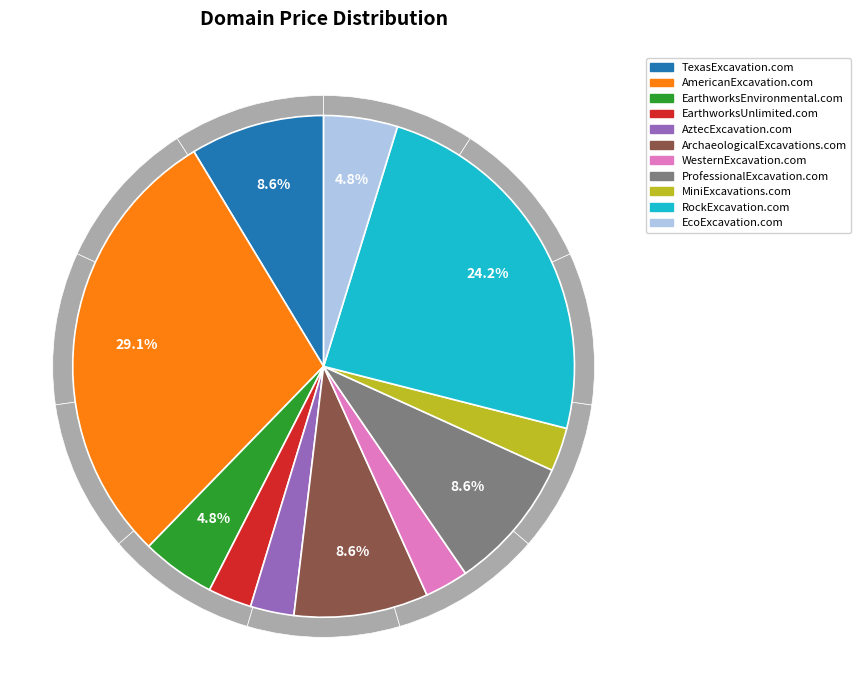

Which category has the smallest portion of the pie?

EarthworksUnlimited.com